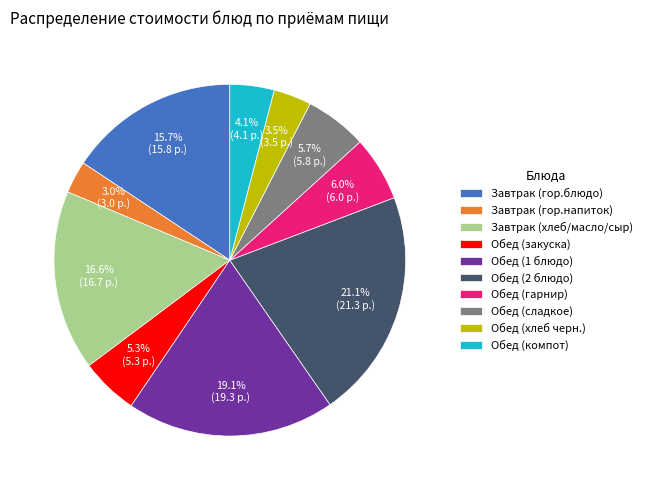

Which category has the biggest portion of the pie?

Обед (2 блюдо)